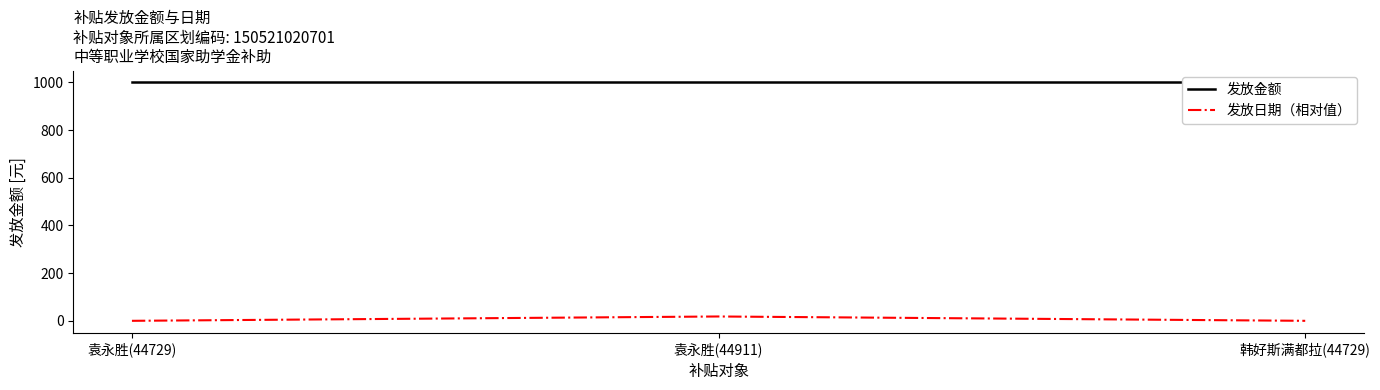

Where is 发放金额 nearest to the value 1000?

袁永胜(44729)